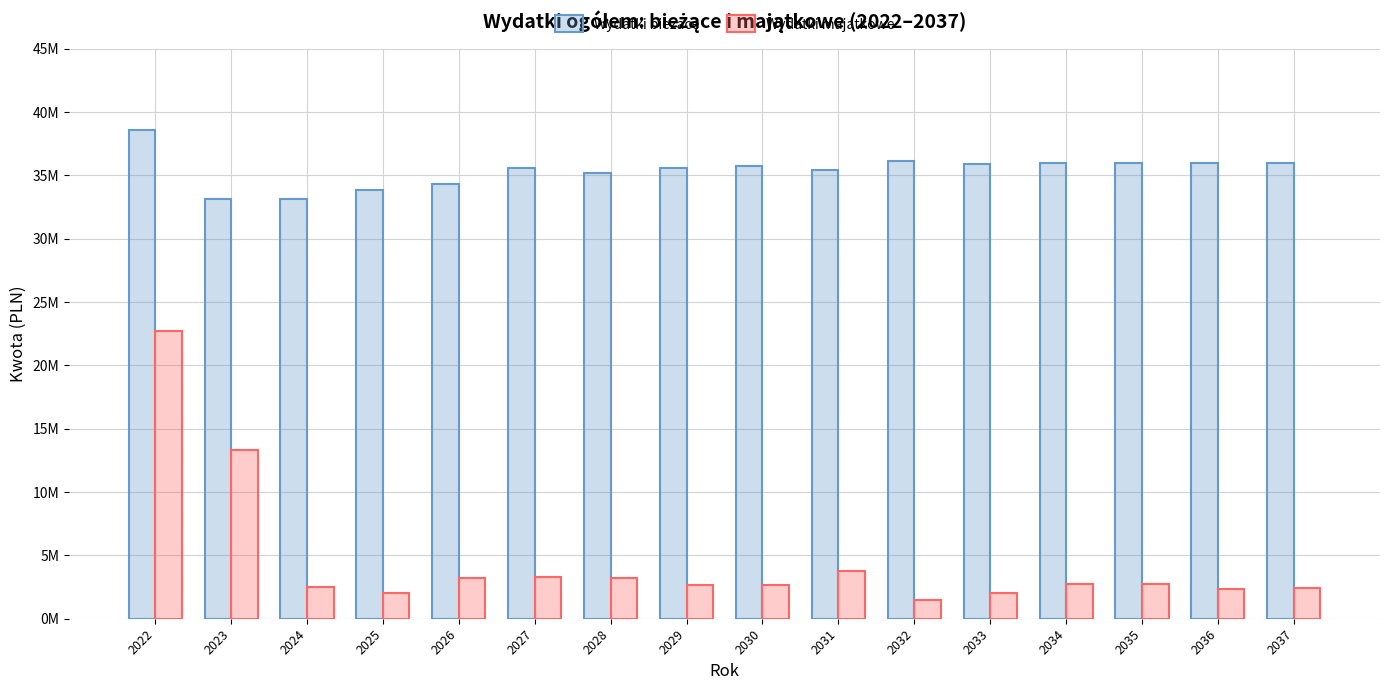

List the series in order of their peak value, highest first.

Wydatki biezace, Wydatki majatkowe